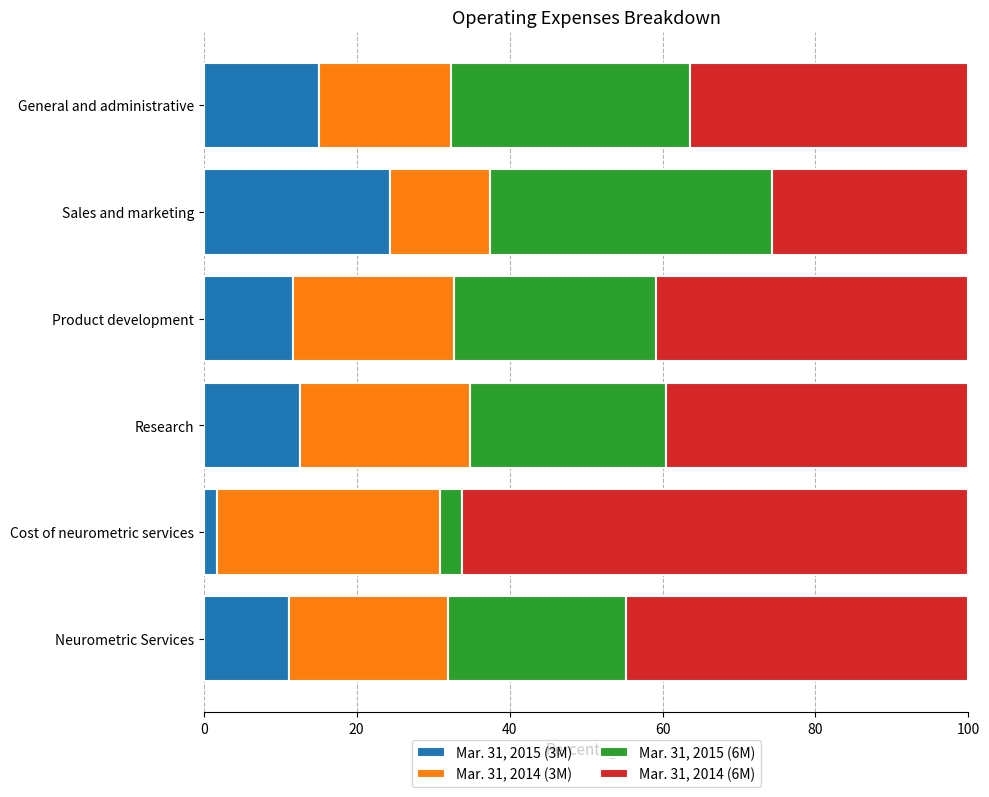

What is the average value of the Mar. 31, 2015 (3M) series?

12.7